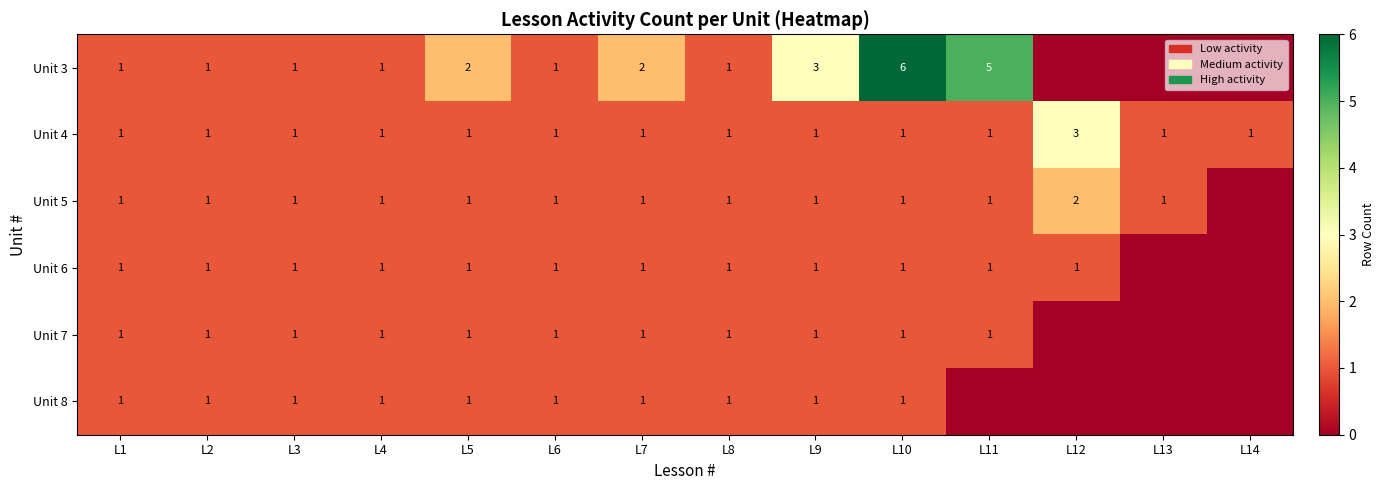

At which label does Unit 6 reach its peak?

L1